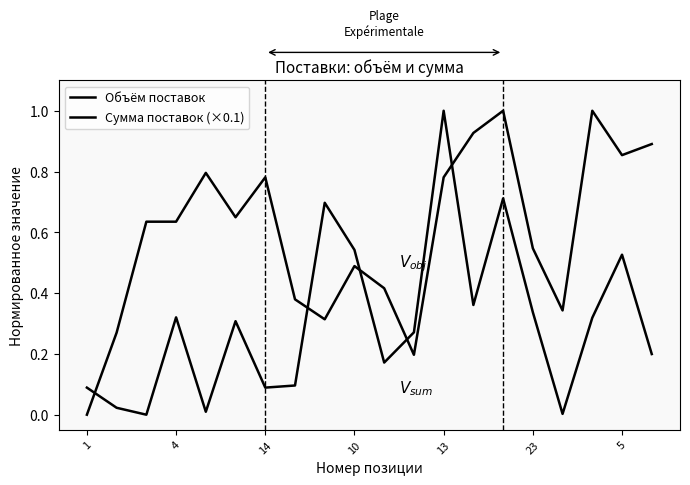

True or false: Объём поставок has more than 2 interior local peaks.

True